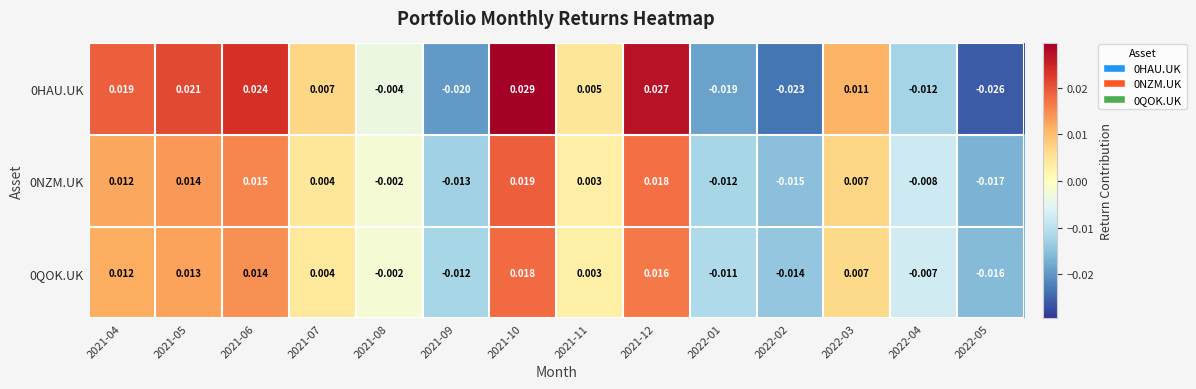

Is the value of 0QOK.UK at 2022-05 greater than the value of 0NZM.UK at 2022-05?

Yes